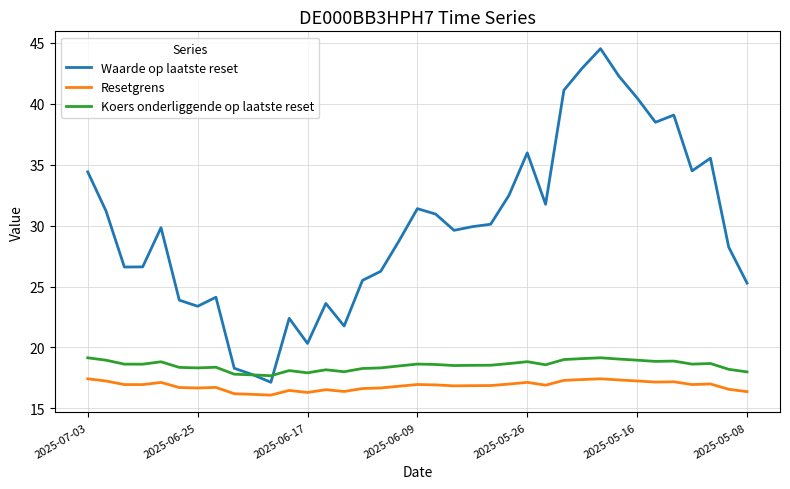

Which series has the largest range (max minus min)?

Waarde op laatste reset